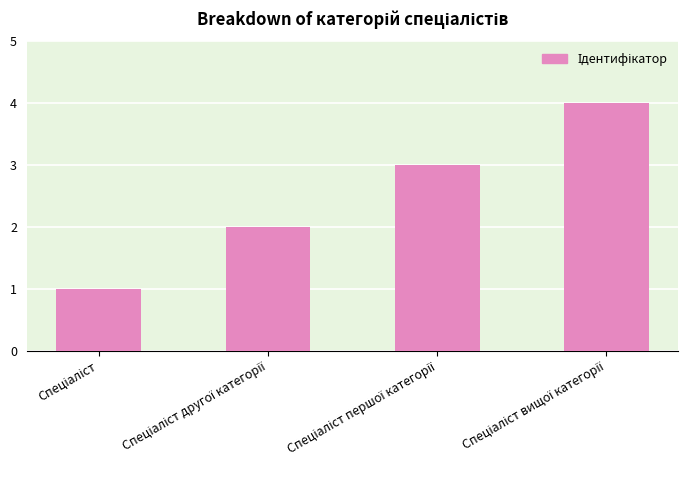

What is the sum of all values?

10